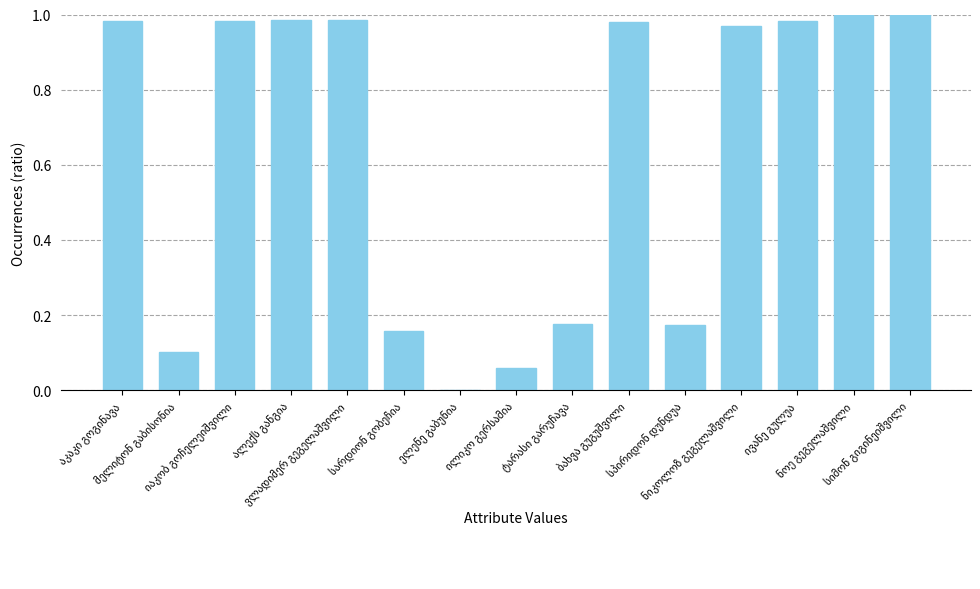

At which label is the value closest to 0?

ელენე გაბუნია